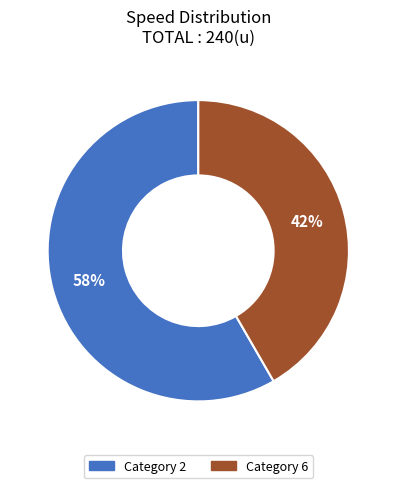

To the nearest percent, what is the average slice percentage?

50%